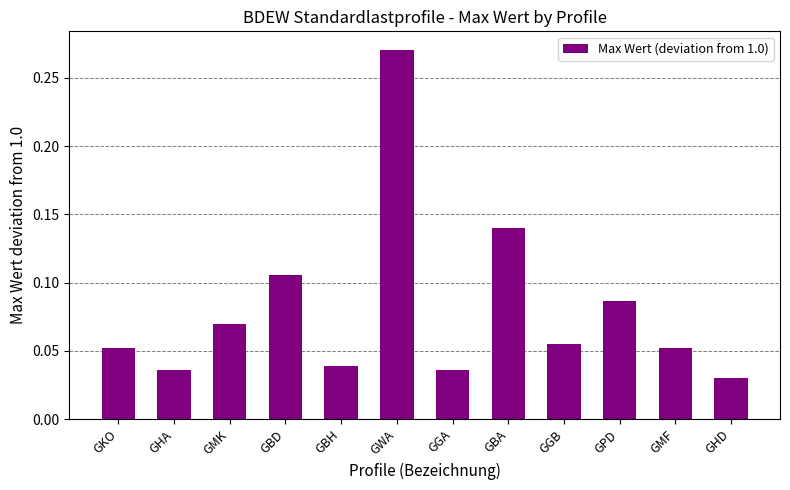

Is it true that the value at GWA is 0.5?

False